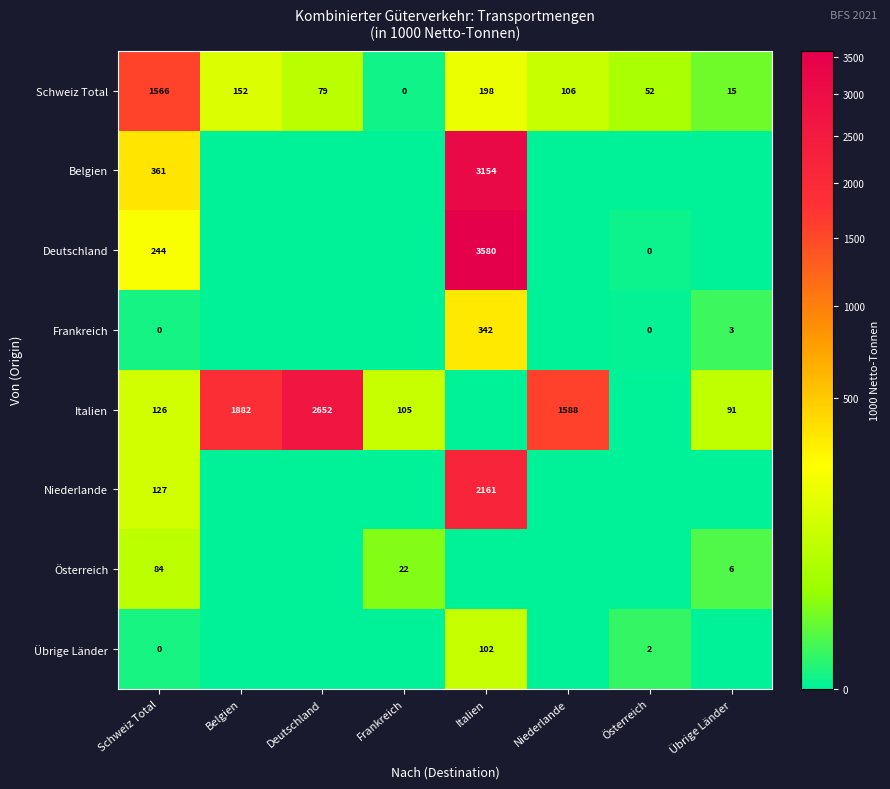

The Schweiz Total series shows 52 at Österreich. True or false?

True